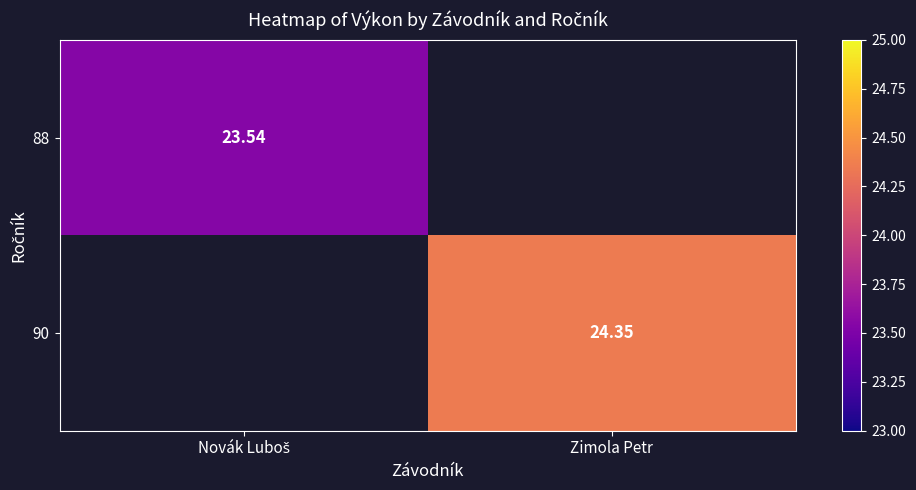

How many values in 88 are above zero?

1